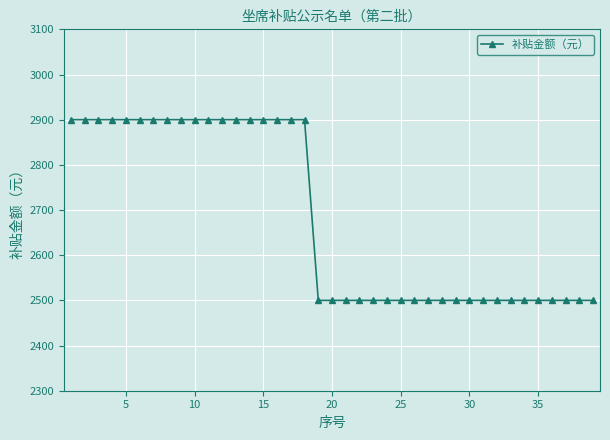

What is the sum of all values?

104700